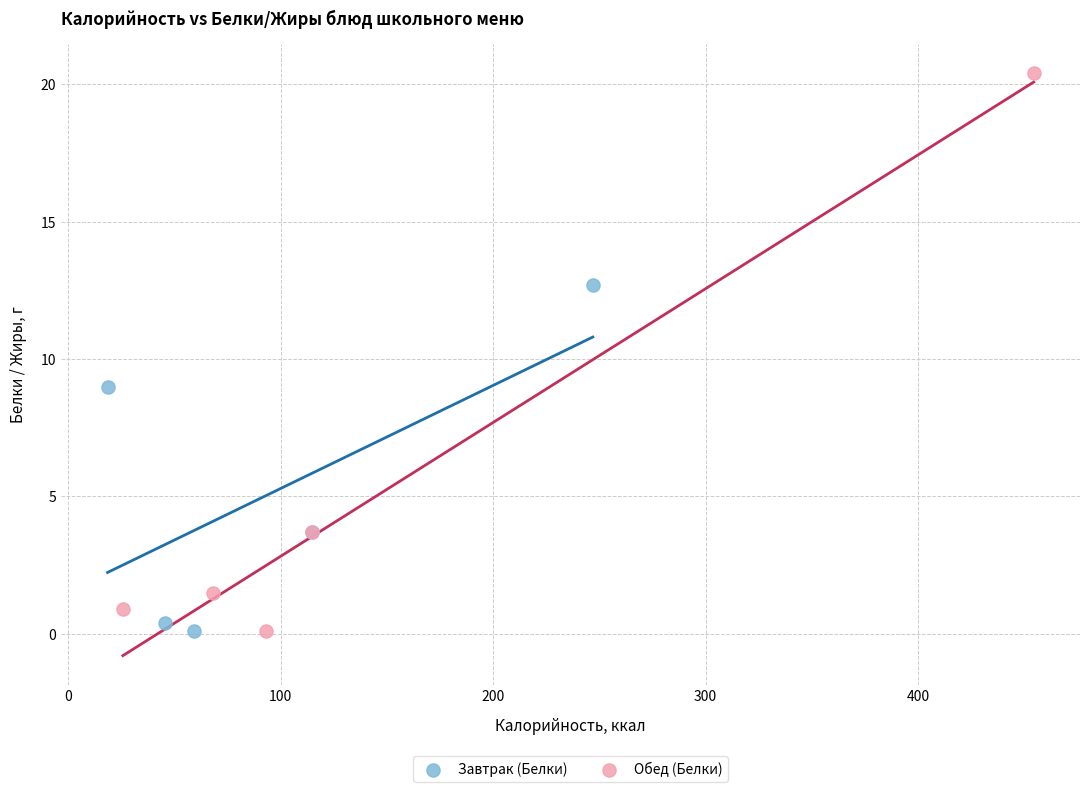

What are all the series names shown in the legend?

Завтрак (Белки), Обед (Белки)